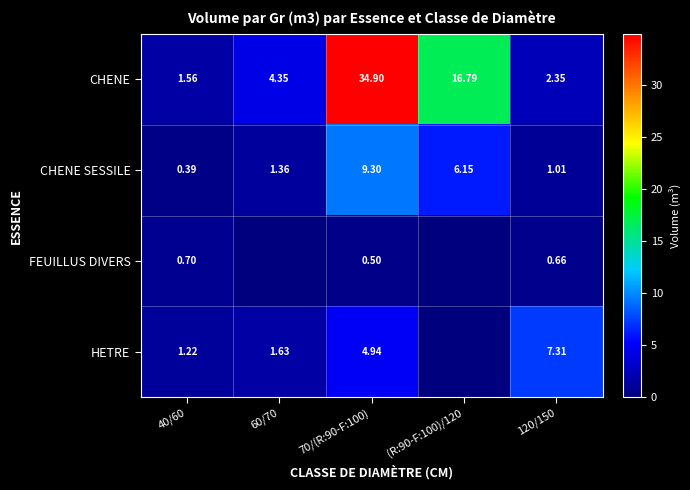

Rank the series at 120/150 from highest to lowest value.

HETRE, CHENE, CHENE SESSILE, FEUILLUS DIVERS